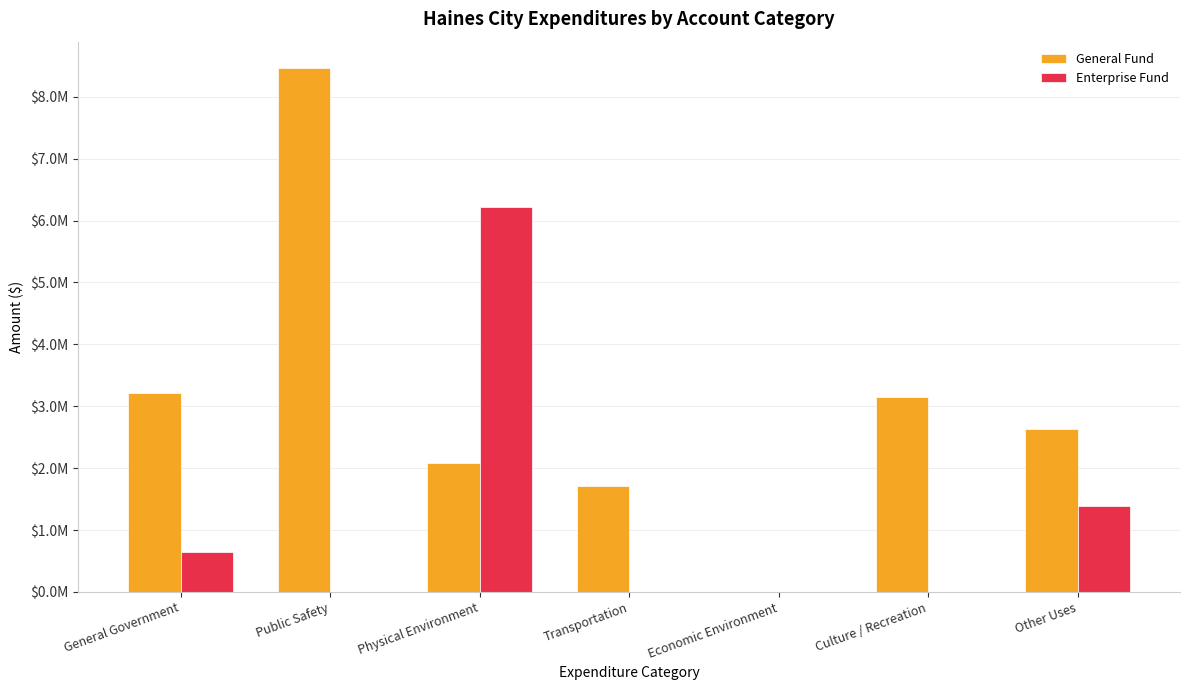

At how many categories does at least one series exceed 5745462?

2